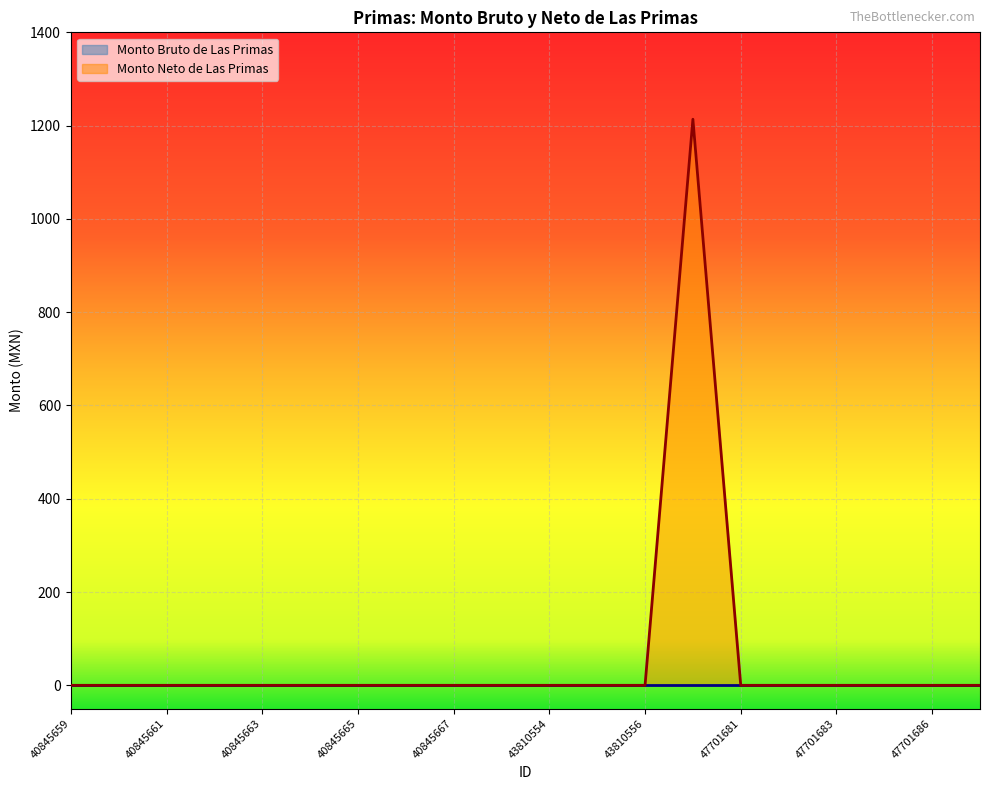

Reading left to right, extract all data points from this chart.

0.0	0.0	0.0	0.0	0.0	0.0	0.0	0.0	0.0	0.0	0.0	0.0	0.0	1213.7	0.0	0.0	0.0	0.0	0.0	0.0